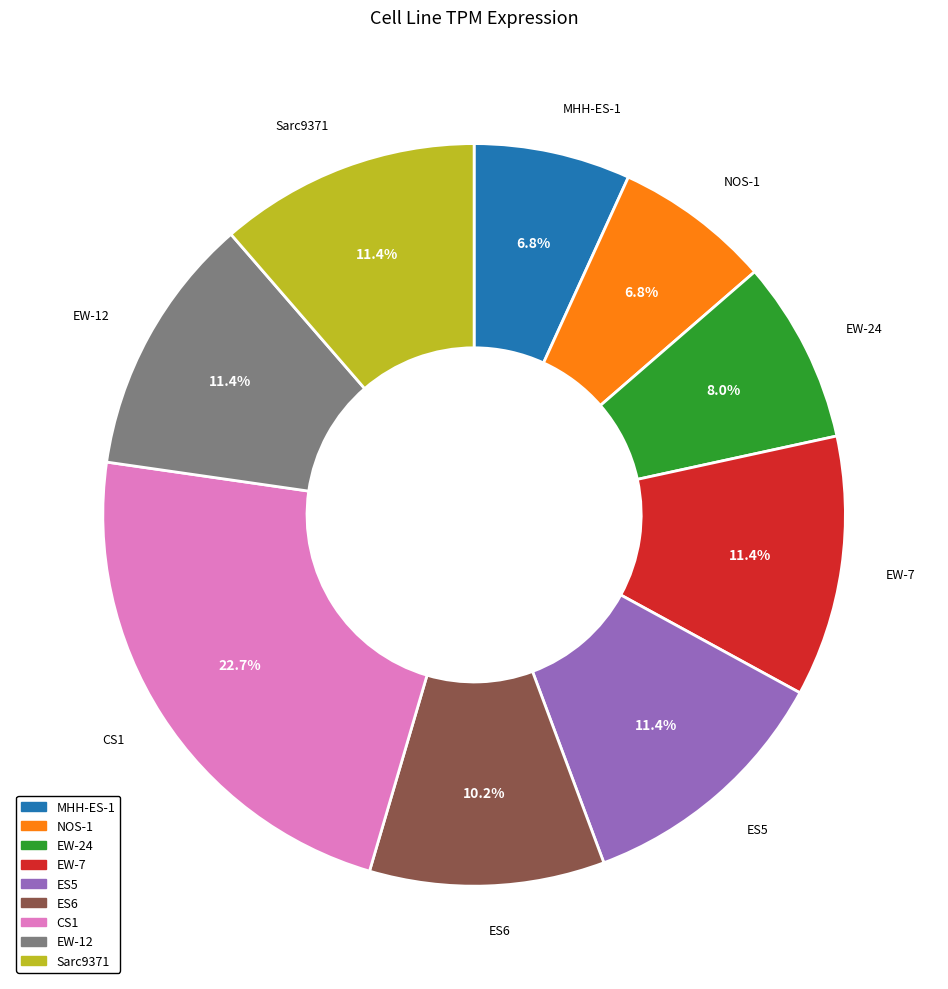

Which slice is the largest?

CS1